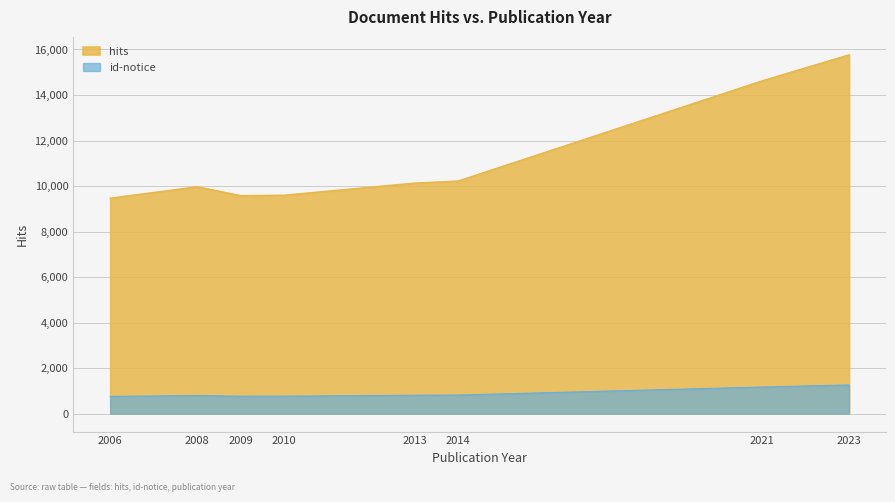

True or false: id-notice has a value of 810.3 at 2013.

True